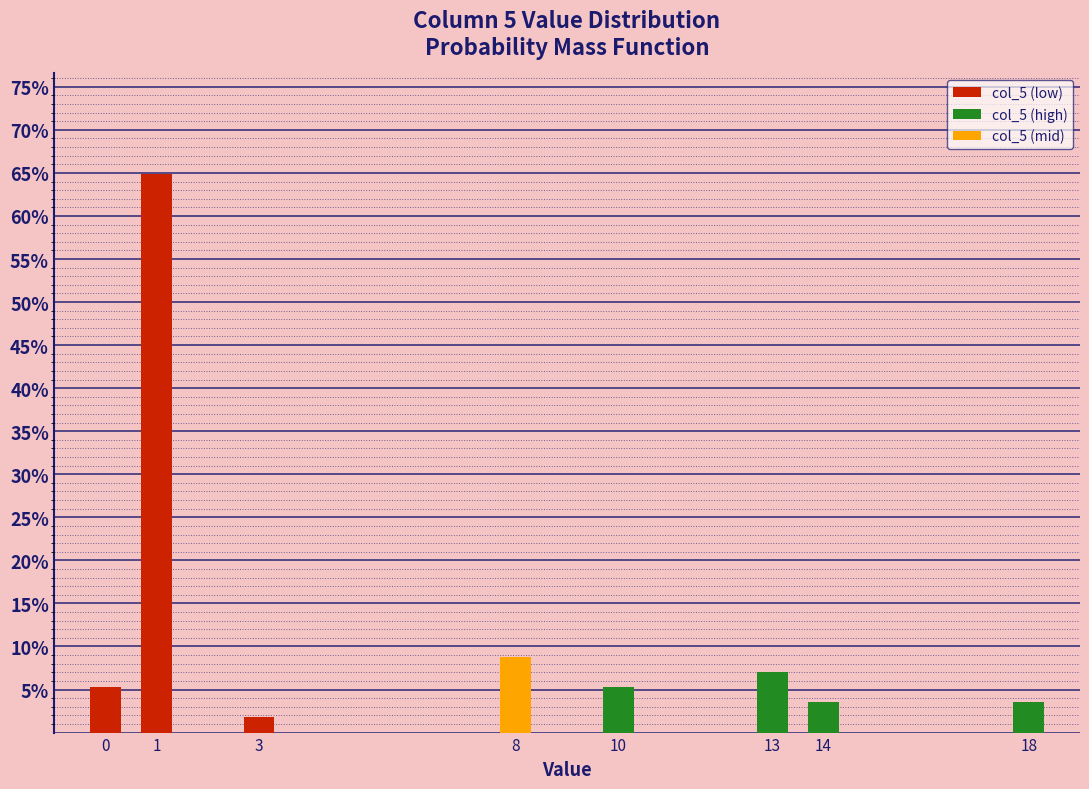

Reading right to left, what are all the values shown in this chart?

3.5	3.5	7.0	5.3	8.8	1.8	64.9	5.3